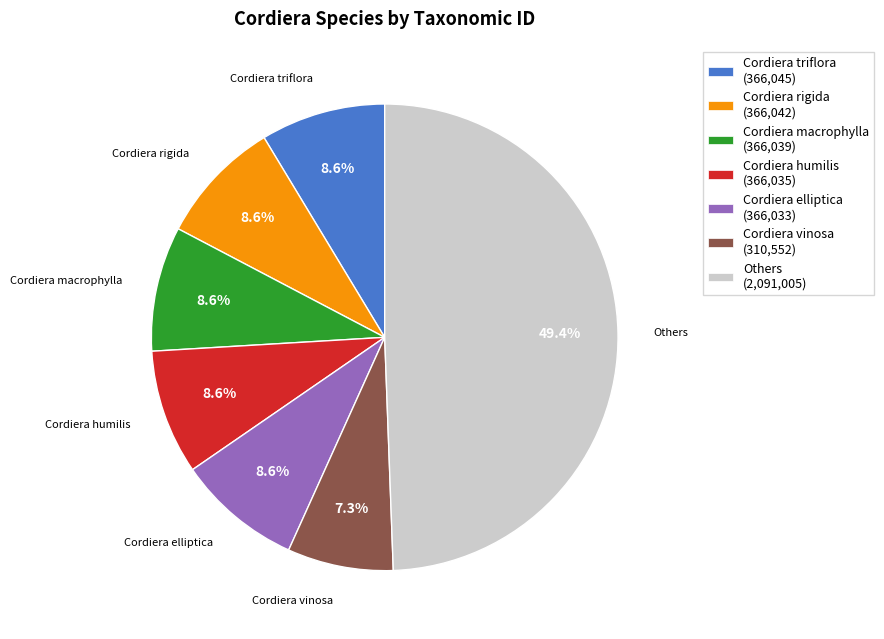

How many segments does this pie chart have?

7